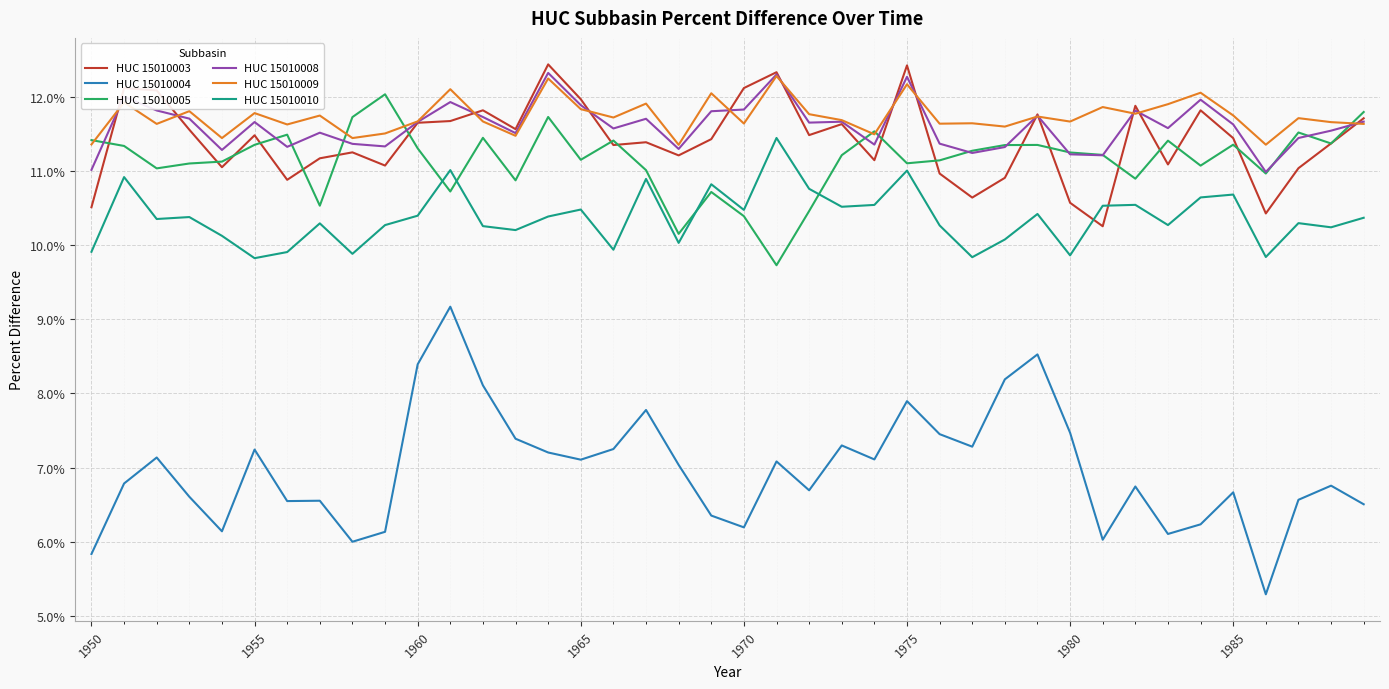

What are all the series names shown in the legend?

HUC 15010003, HUC 15010004, HUC 15010005, HUC 15010008, HUC 15010009, HUC 15010010